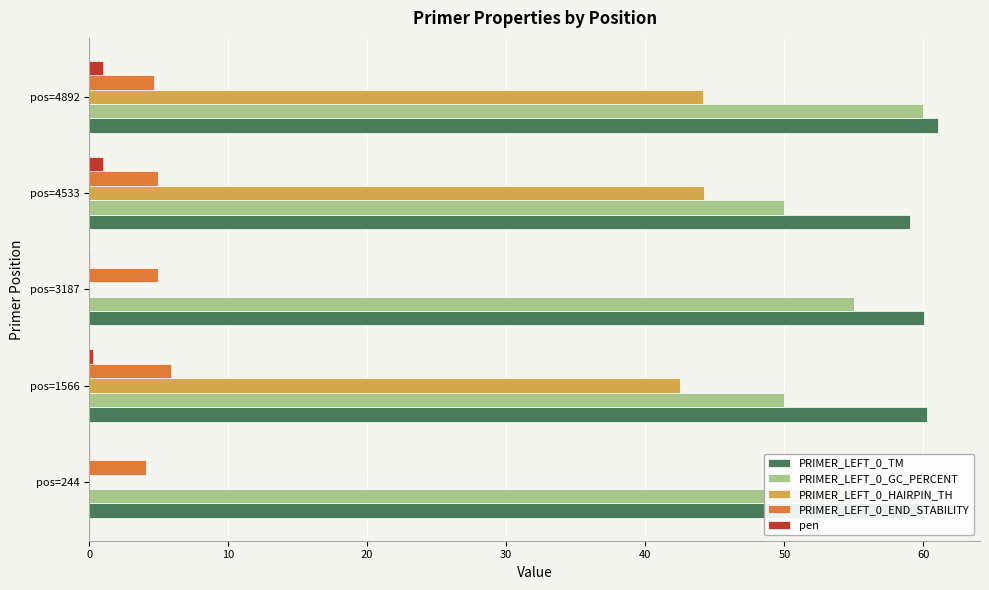

What is the highest value of the PRIMER_LEFT_0_GC_PERCENT series?

60.0